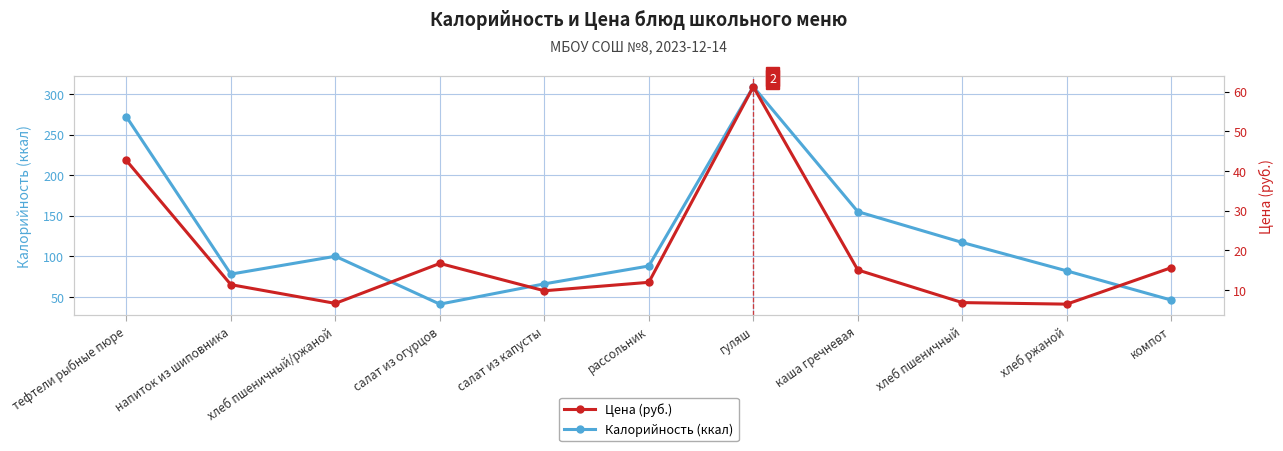

Between хлеб пшеничный/ржаной and салат из капусты, which series saw the biggest shift?

Калорийность (ккал)